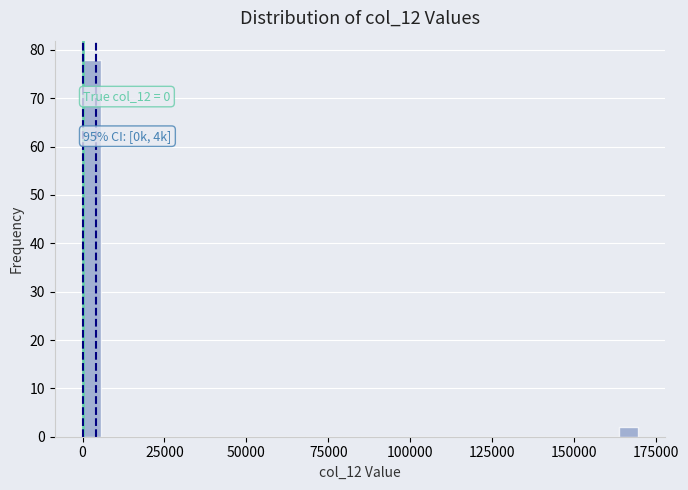

Around what value on the x-axis is the tallest bar? Give the approximate position of its centre, as read against the axis.

5000